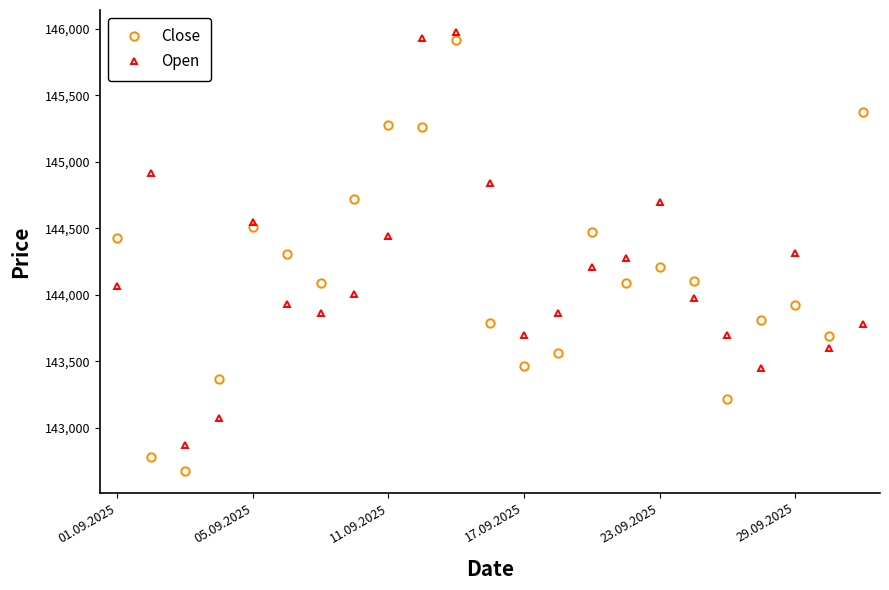

What is the lowest value of the Open series?

142873